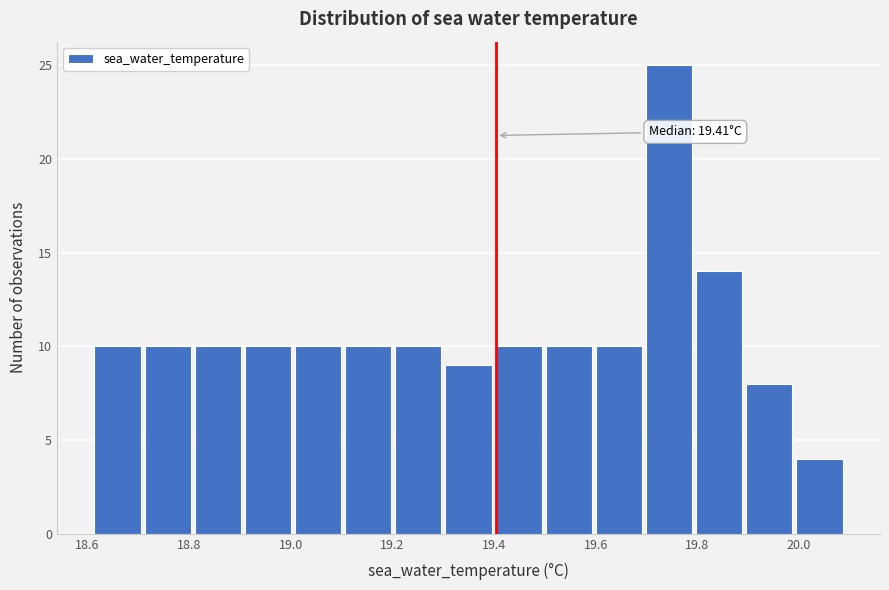

Over which range of the x-axis is the bar tallest?

19.70 to 19.80